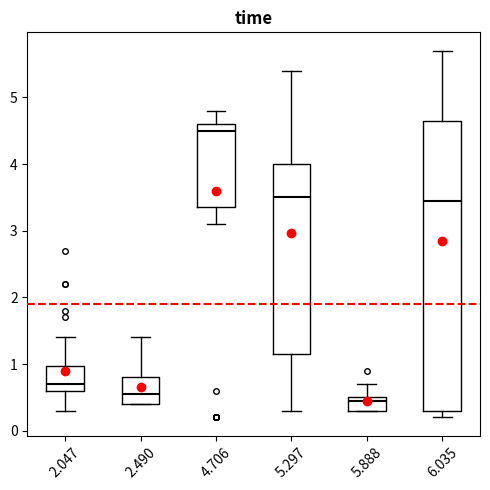

Where is the upper edge of the box at x = 2.490 on the y-axis? The values are not printed on the chart, so give them approximately, as read against the axis.

0.8